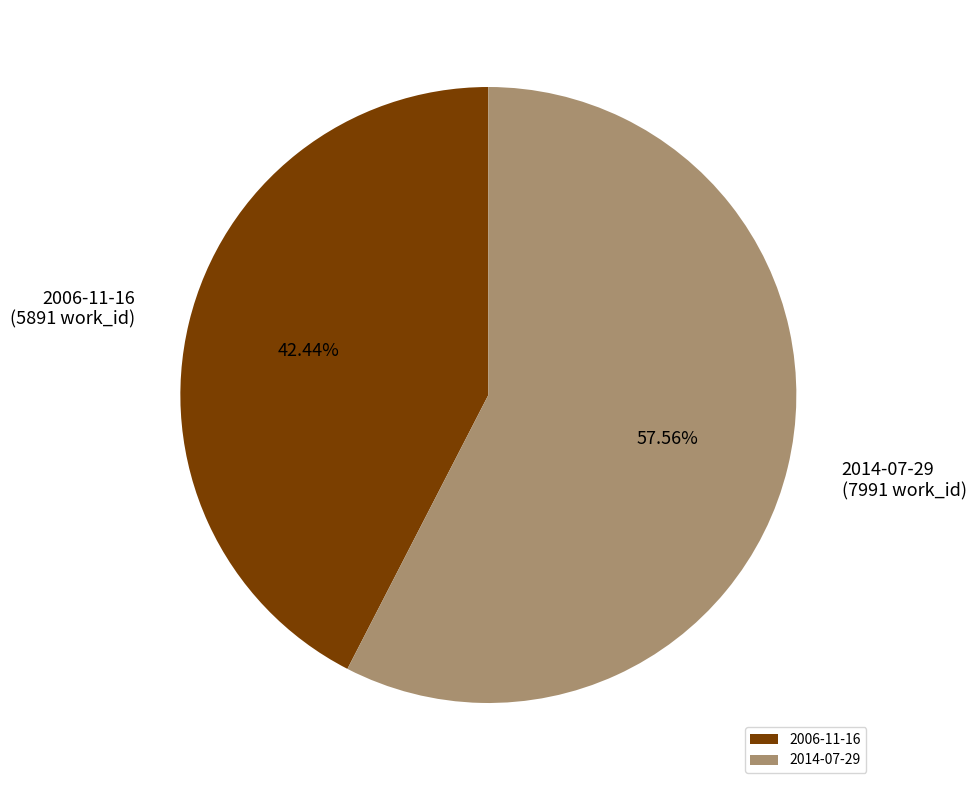

To the nearest percent, what is the average slice percentage?

50%